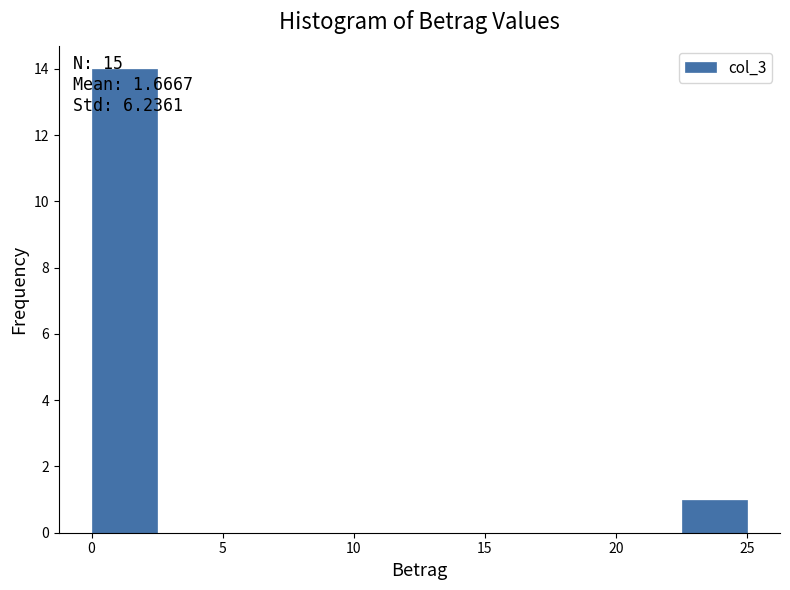

Over which range of the x-axis is the bar tallest?

0.0 to 2.5